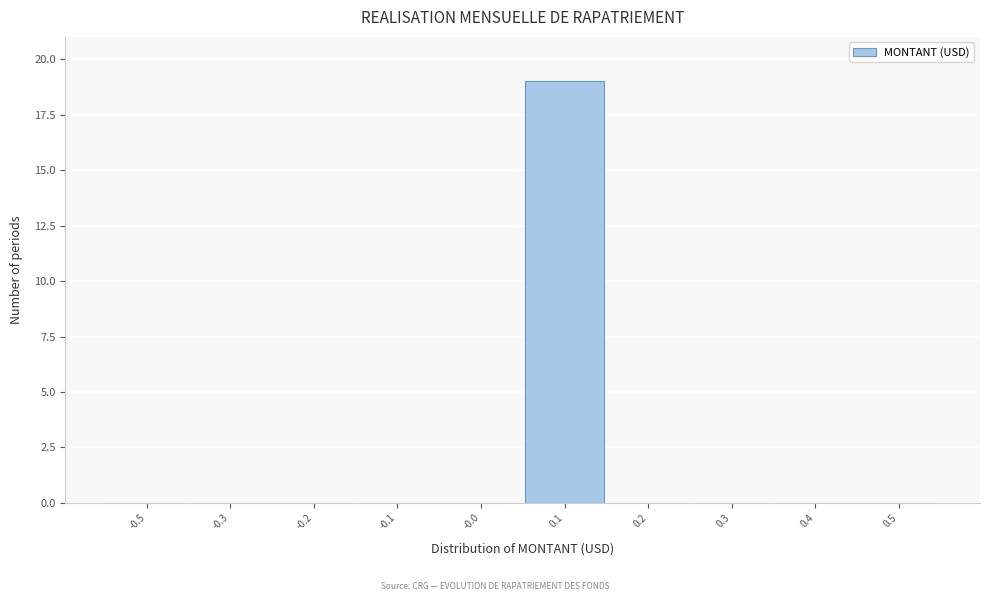

Reading left to right, transcribe all the data shown in this chart.

-0.5=0	-0.3=0	-0.2=0	-0.1=0	-0.0=0	0.1=19	0.2=0	0.3=0	0.4=0	0.5=0